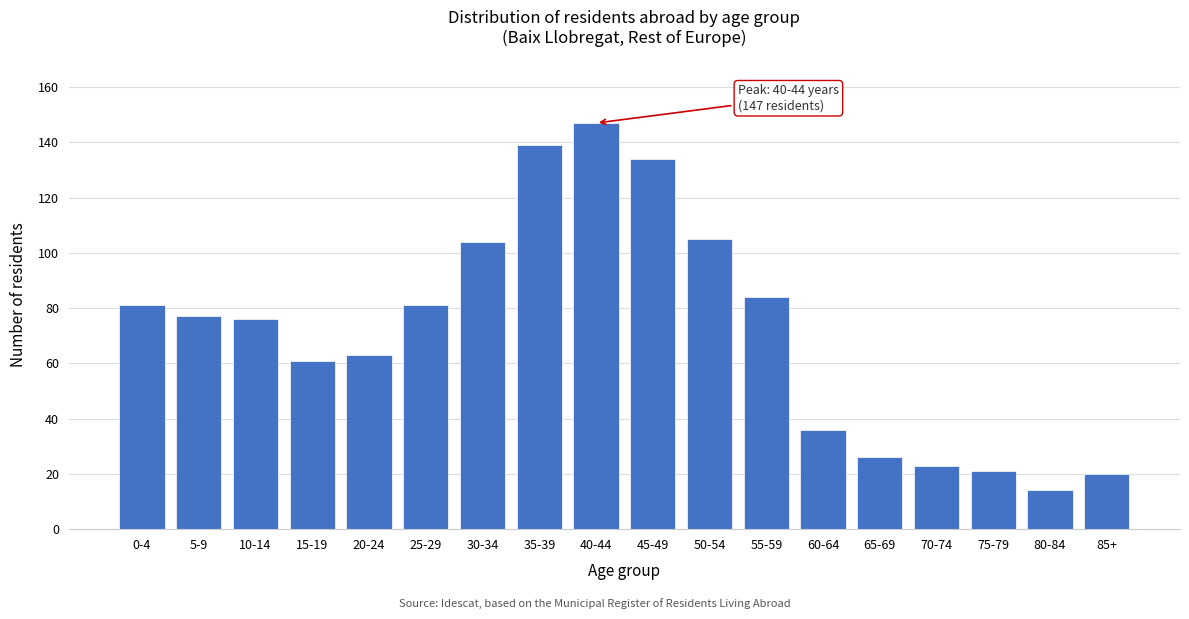

Reading left to right, what are all the values shown in this chart?

81	77	76	61	63	81	104	139	147	134	105	84	36	26	23	21	14	20